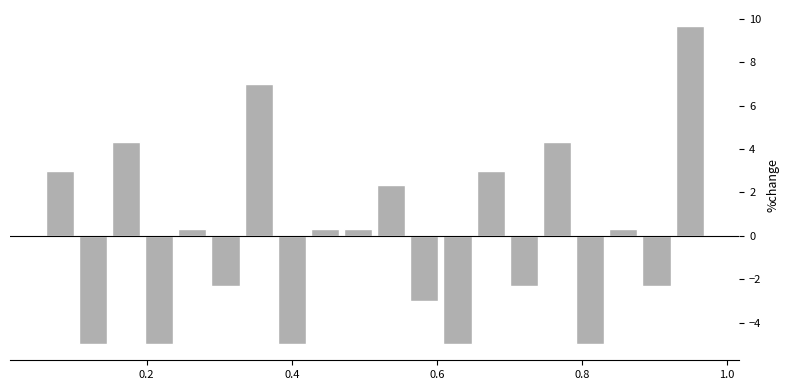

Around what value on the x-axis is the tallest bar? Give the approximate position of its centre, as read against the axis.

0.94